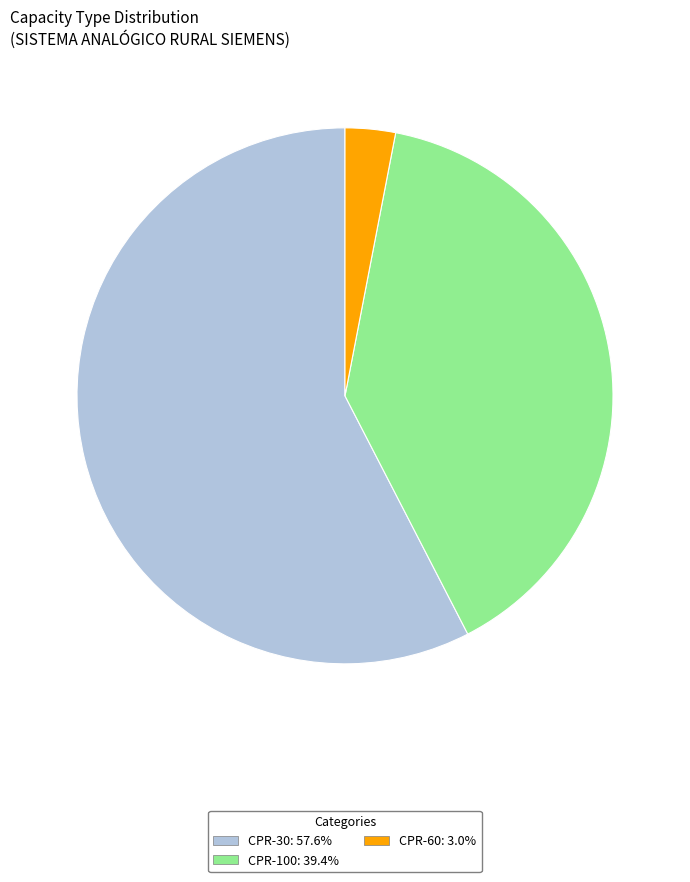

Is there a majority slice in this chart?

Yes